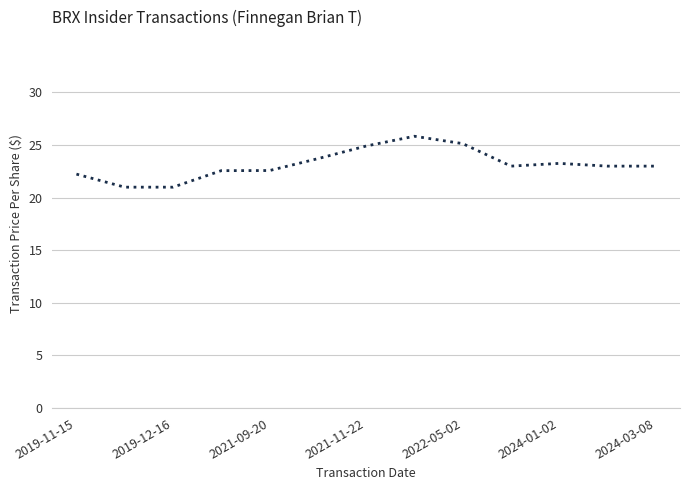

What is the difference between the maximum and minimum values?

4.8